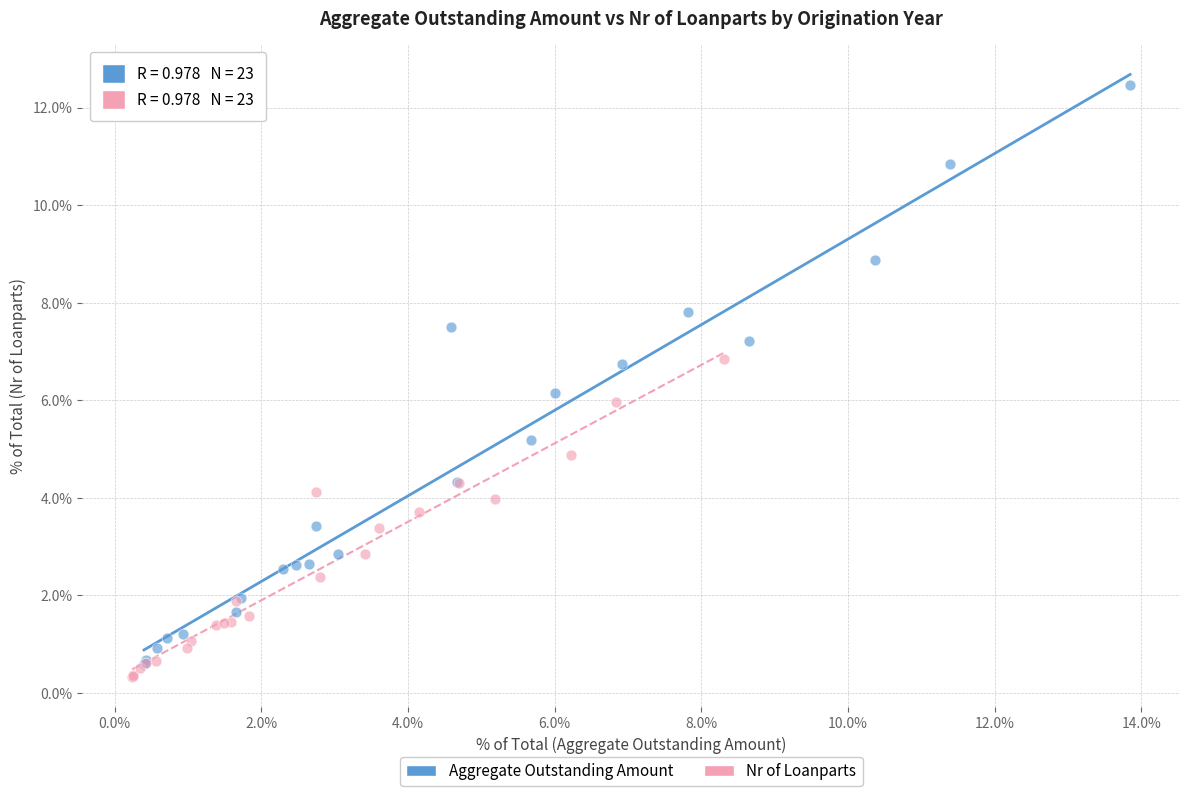

What are all the series names shown in the legend?

Aggregate Outstanding Amount, Nr of Loanparts